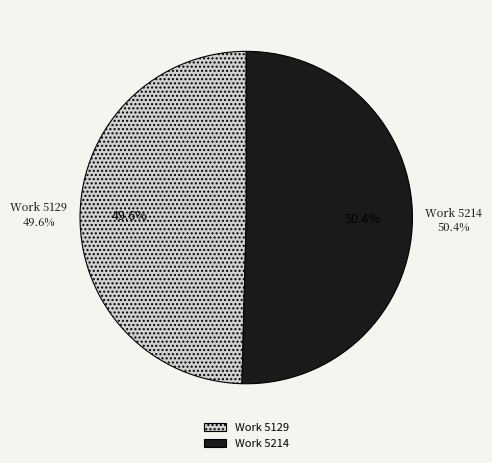

Which category has the smallest portion of the pie?

Work 5129